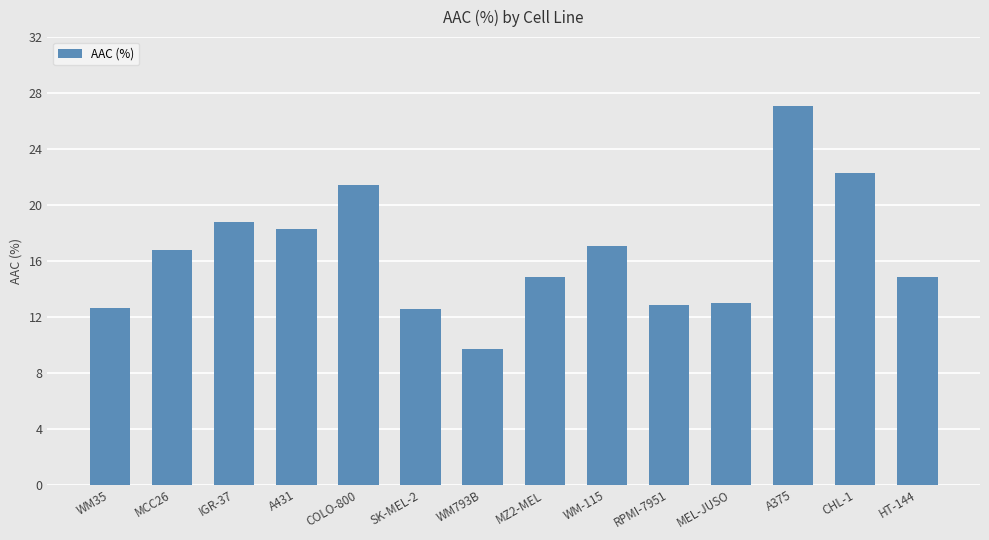

What is the label of the 3rd bar from the right?

A375